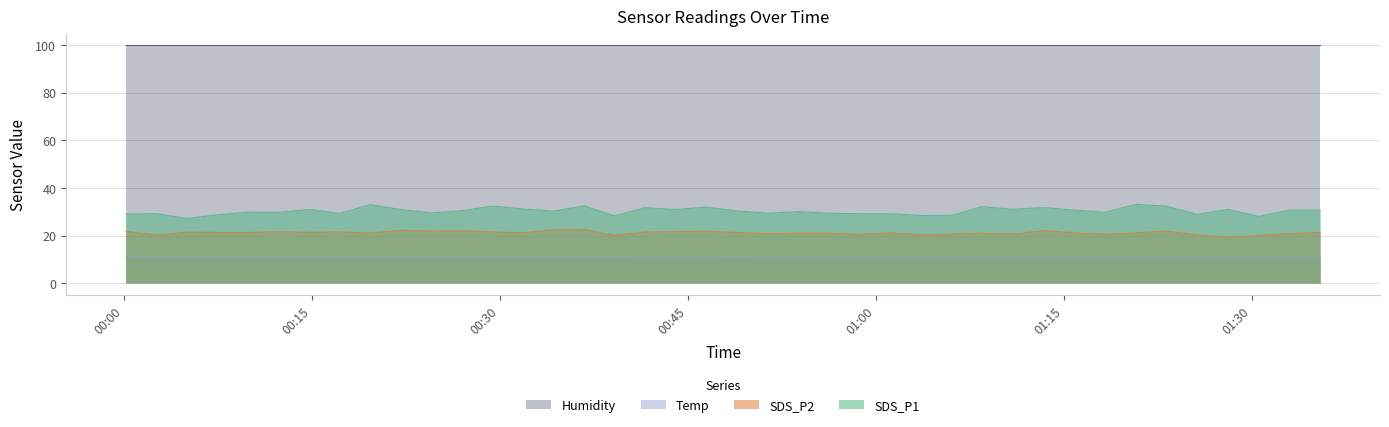

In Temp, how many points are higher than both neighbors (excluding endpoints)?

1